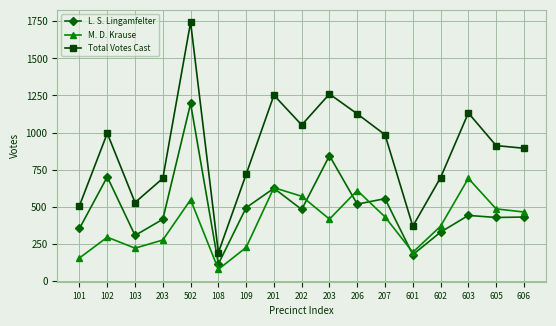

How many lines are shown in the chart?

3